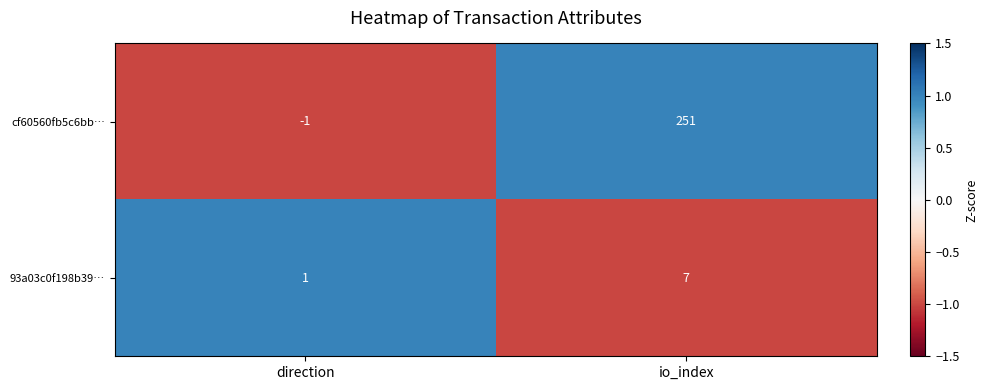

What is the maximum value shown in the chart?

251